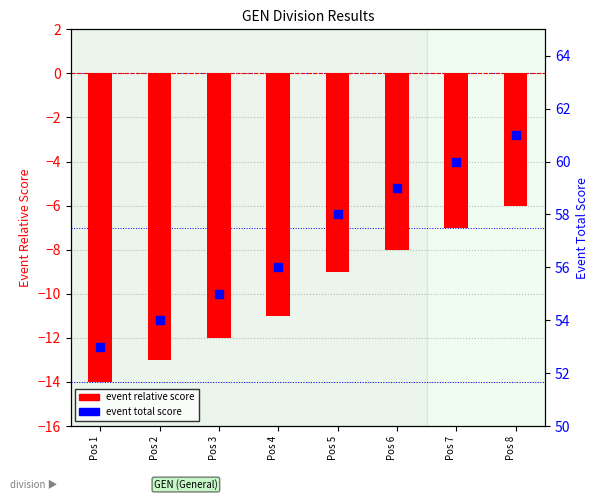

Is the value of event relative score at Pos 3 greater than the value of event total score at Pos 7?

No